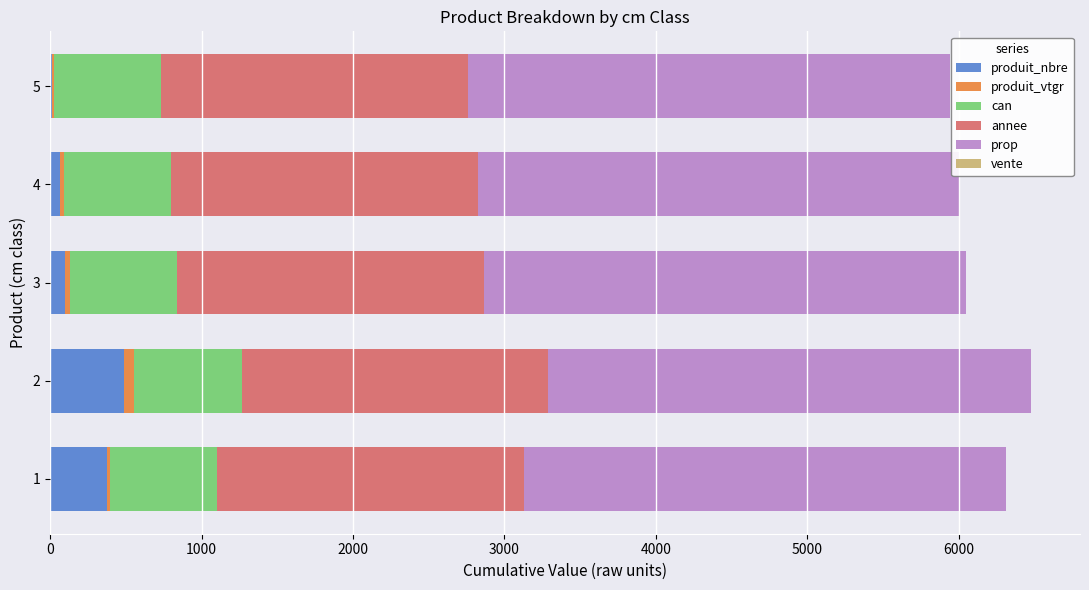

Count the number of categories in the chart.

5